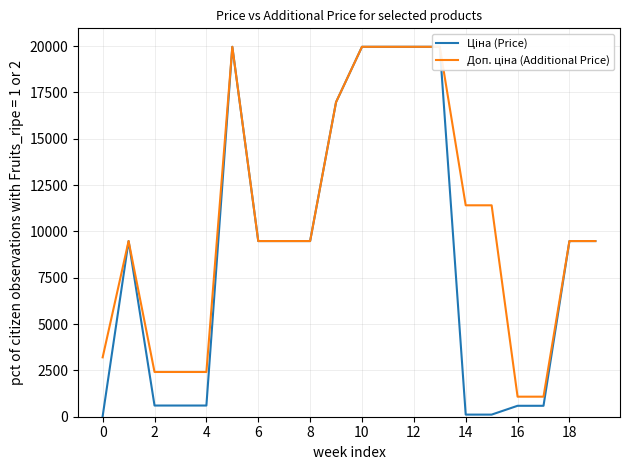

True or false: Доп. ціна (Additional Price) has more than 2 interior local peaks.

False